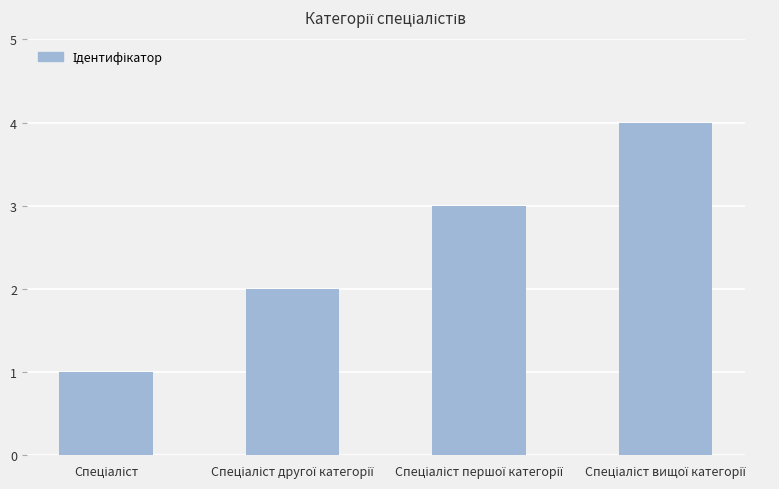

What is the maximum value shown in the chart?

4